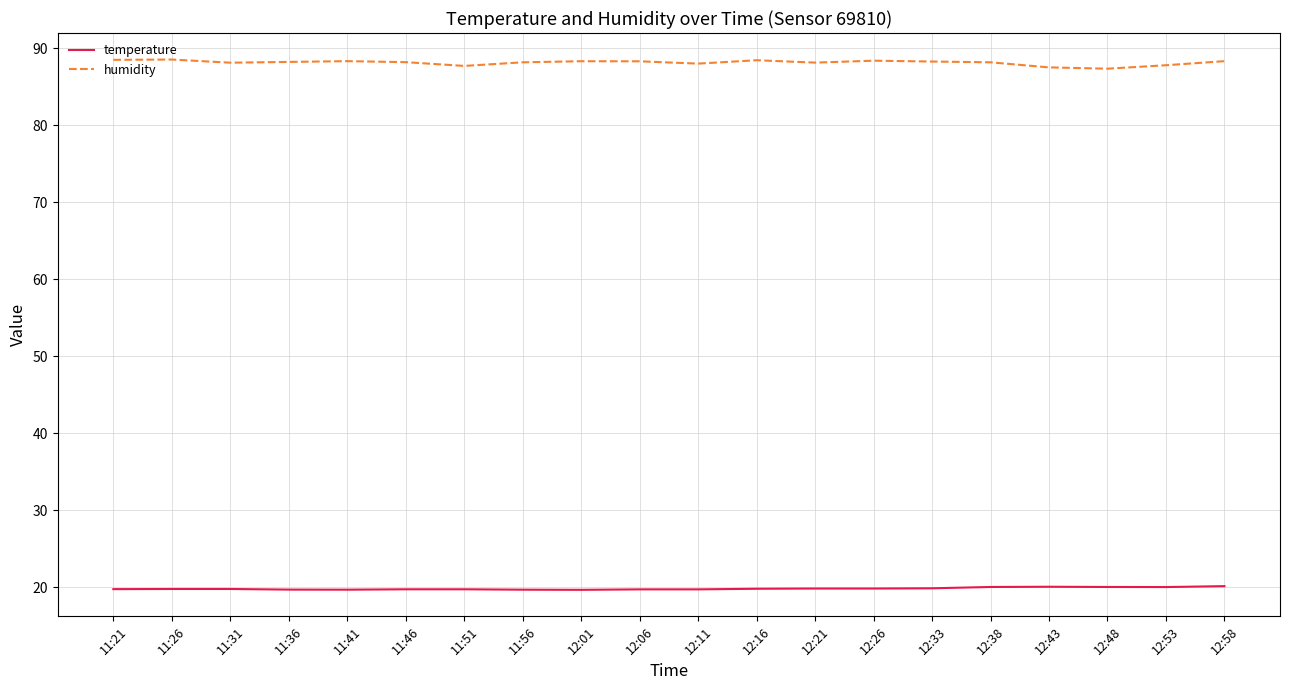

What position from the left is 12:16?

12